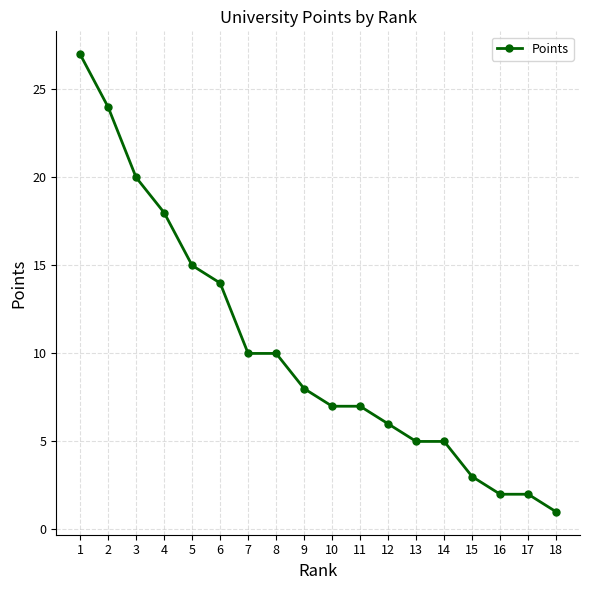

Does the chart display data point markers on the line(s)?

Yes